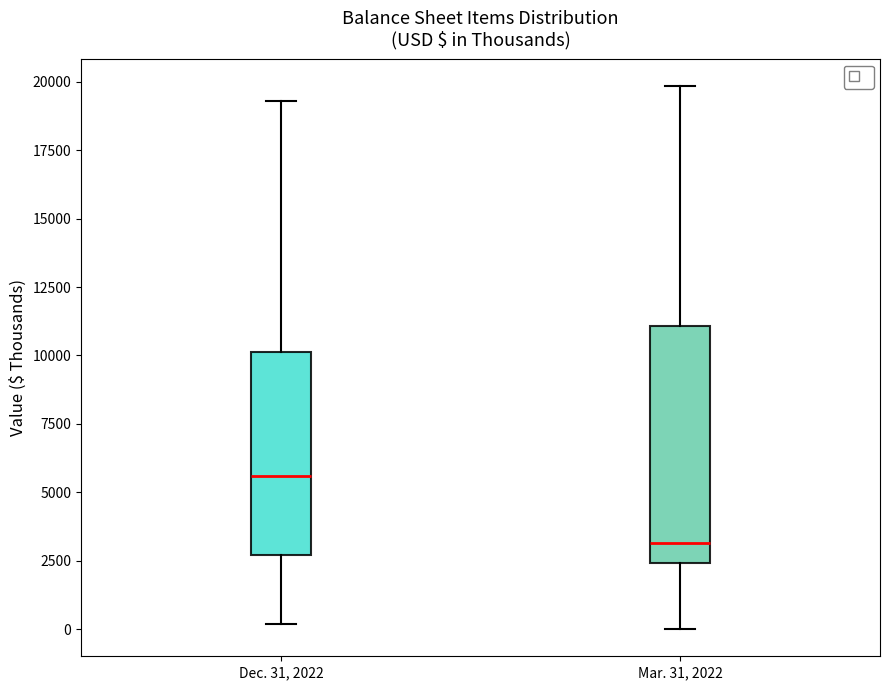

Reading left to right, transcribe this box plot: for each box, give where its median line is, the range the box spans, and where its two whiskers end, as read against the y-axis. The values are not printed on the chart, so give them approximately, as read against the axis.

Dec. 31, 2022: median 5500, box 2500 to 10000, whiskers 0 to 19500
Mar. 31, 2022: median 3000, box 2500 to 11000, whiskers 0 to 20000